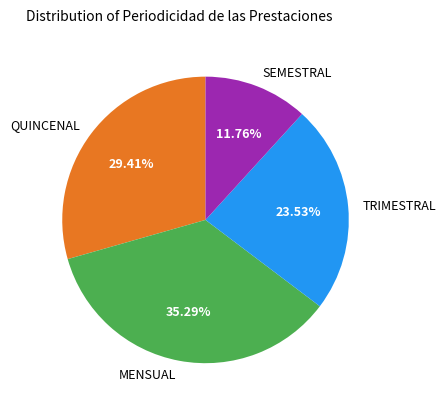

Which has a higher value, TRIMESTRAL or MENSUAL?

MENSUAL